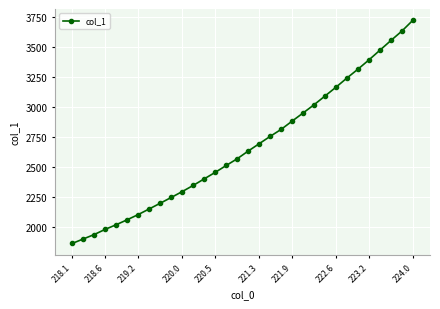

What is the difference between the maximum and second lowest values?

1821.1